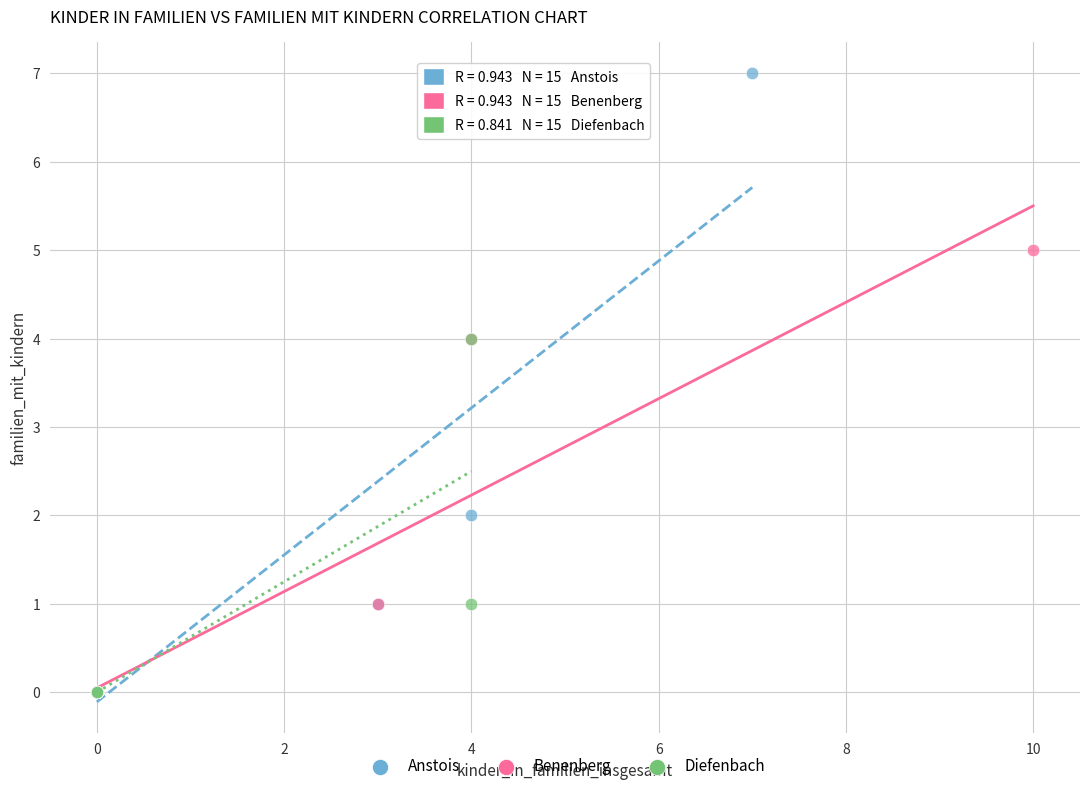

Which series contains the highest Y value?

Anstois